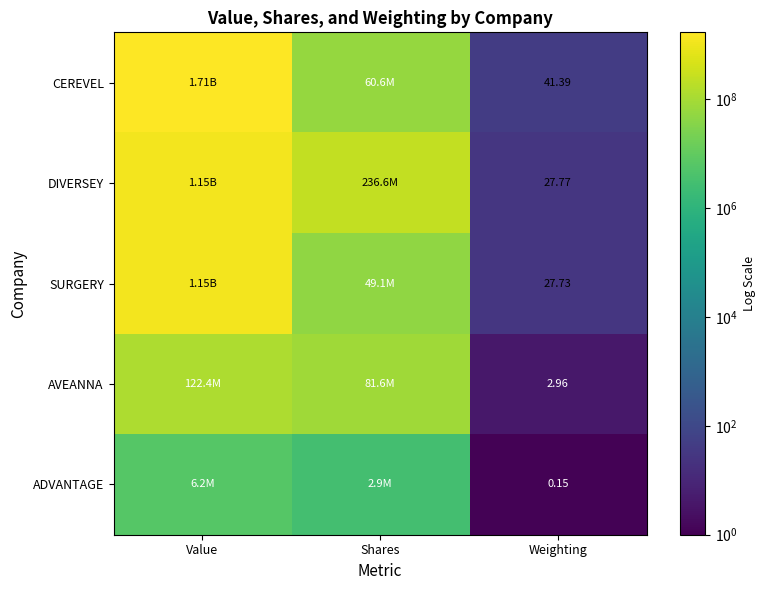

Rank the series at Weighting from lowest to highest value.

ADVANTAGE, AVEANNA, SURGERY, DIVERSEY, CEREVEL